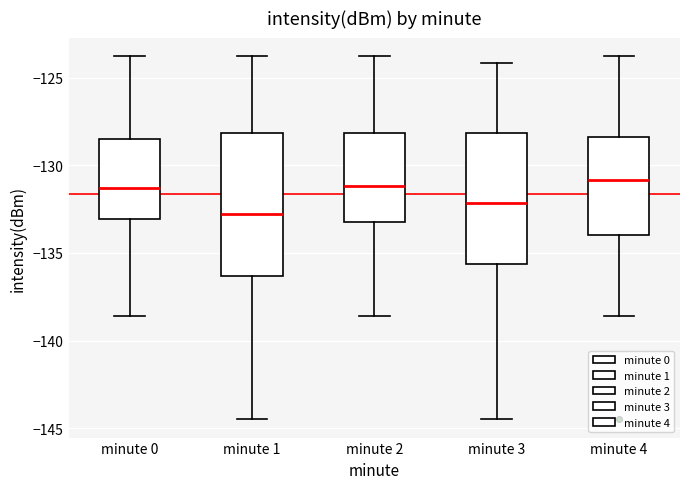

Where does the lower whisker of the box for minute 0 end on the y-axis? The values are not printed on the chart, so give them approximately, as read against the axis.

-138.5